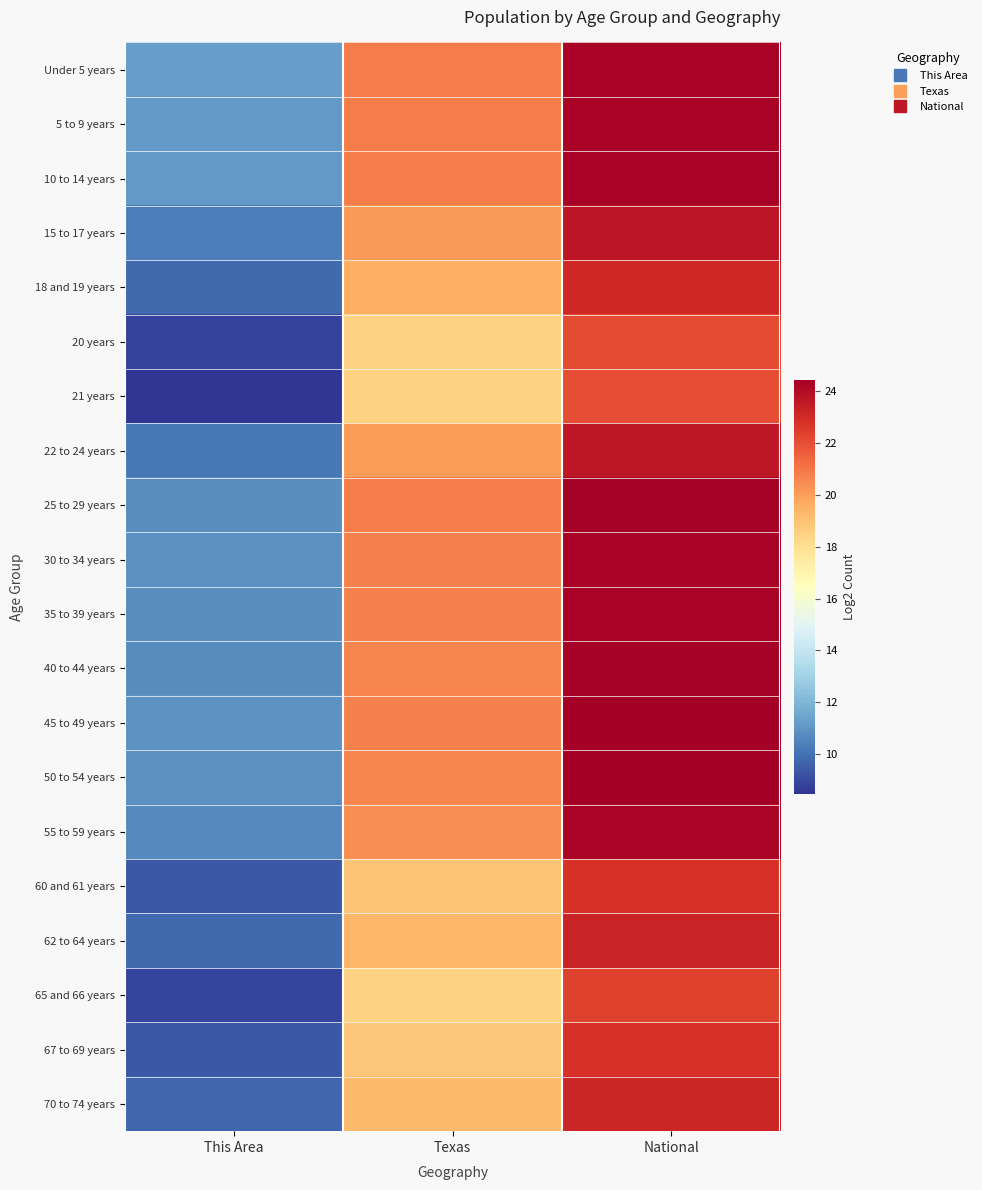

How many categories are shown in the chart?

3